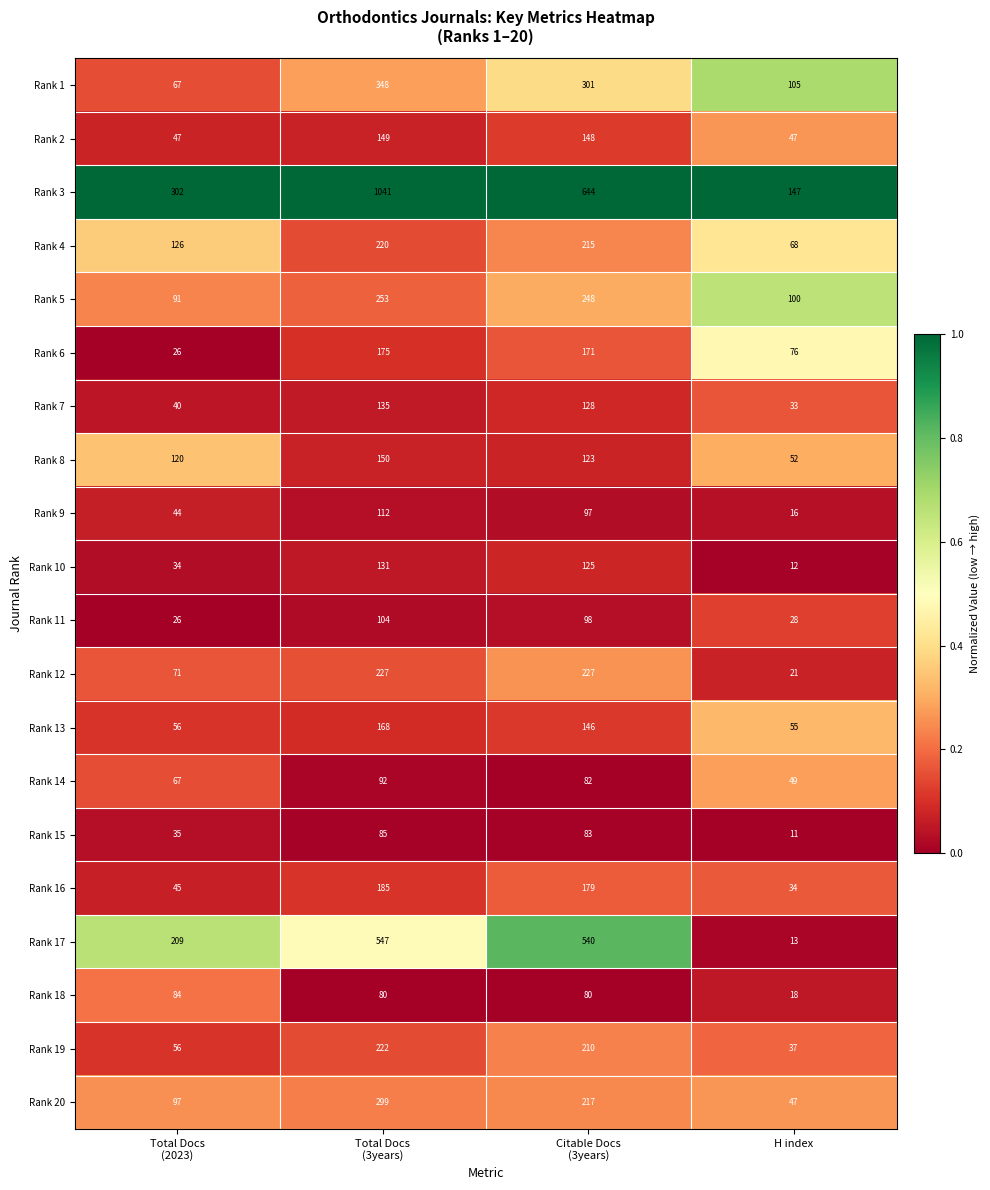

What is the difference between the maximum and minimum values in the Rank 16 series?

151